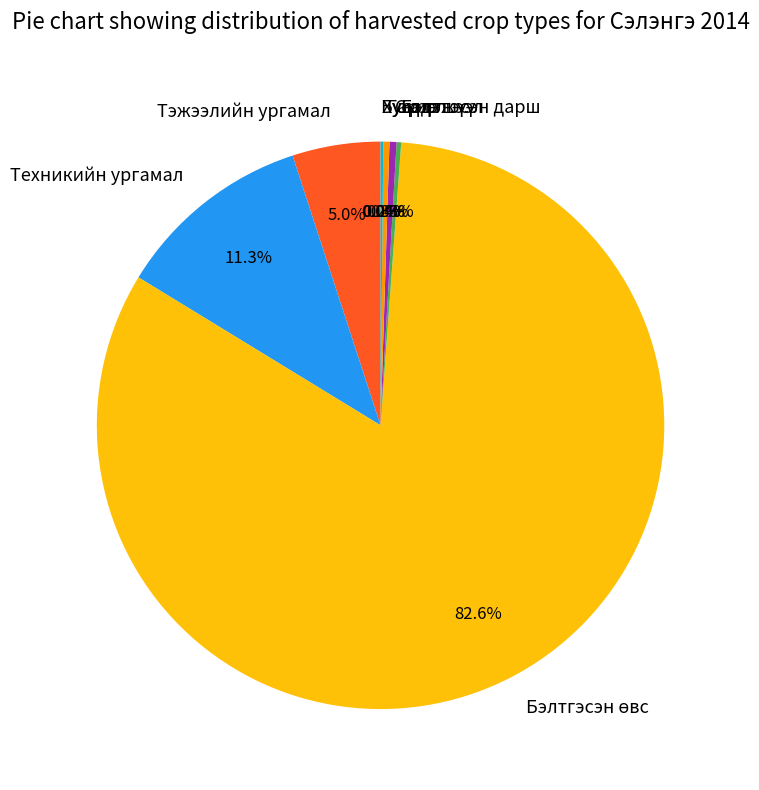

What portion of the pie excludes Гар тэжээл?

99.7%